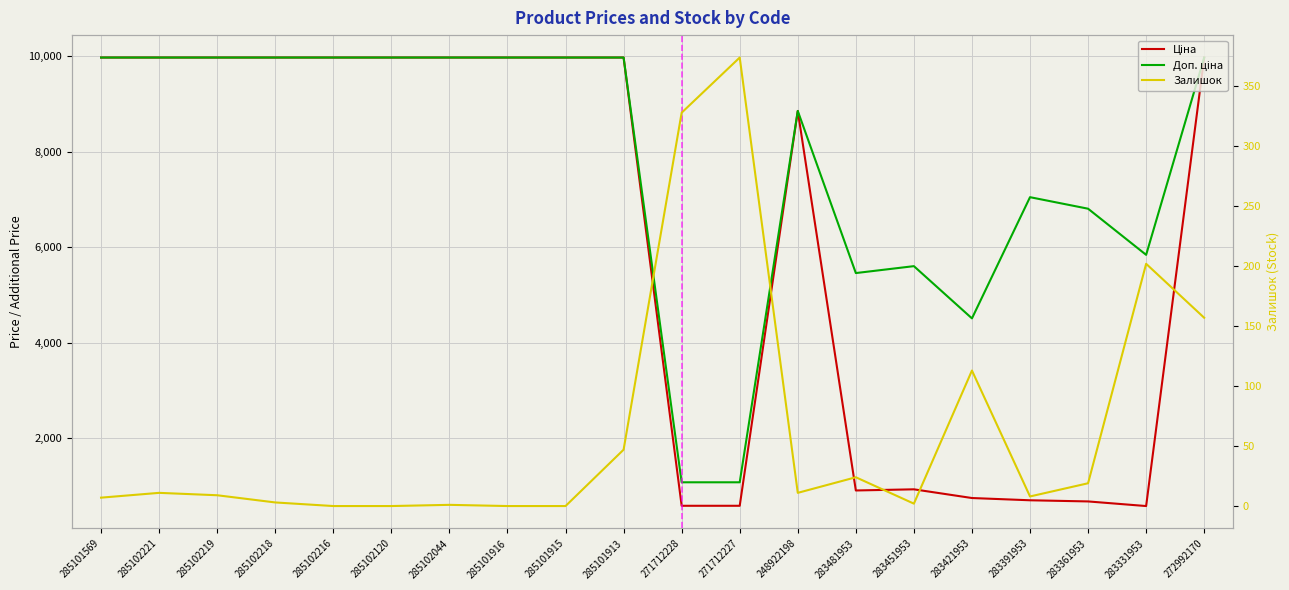

Rank the series by their average value, from lowest to highest.

Залишок, Ціна, Доп. ціна